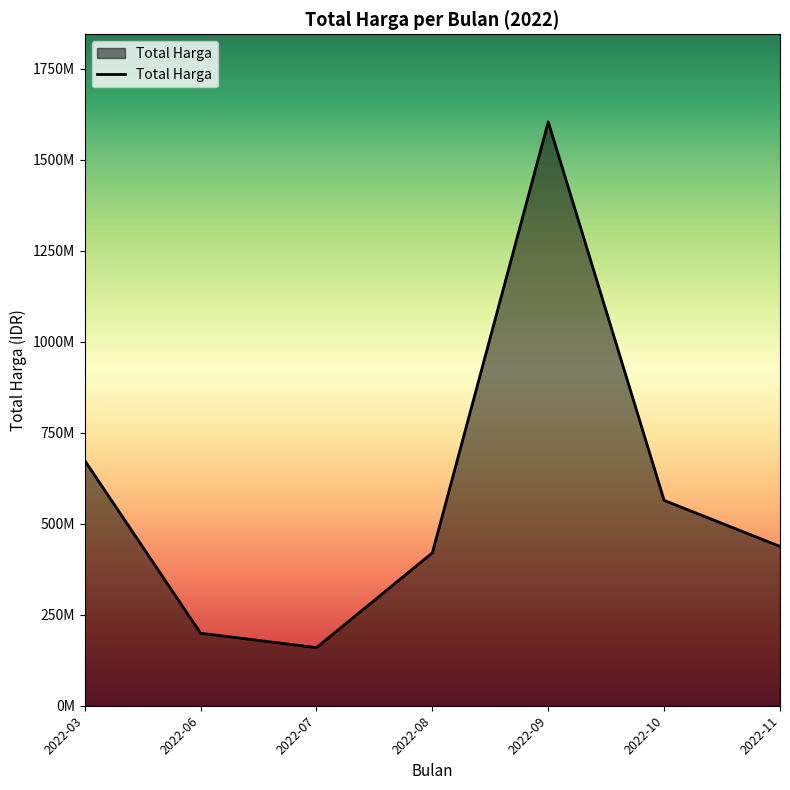

Does the chart display data point markers on the line(s)?

No